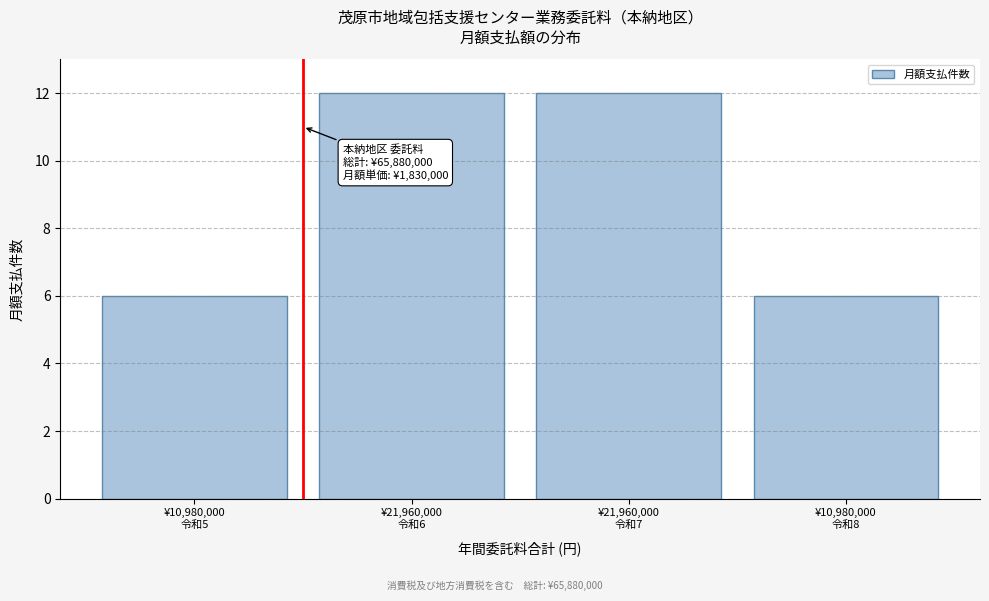

Reading left to right, extract all data points from this chart.

6	12	12	6